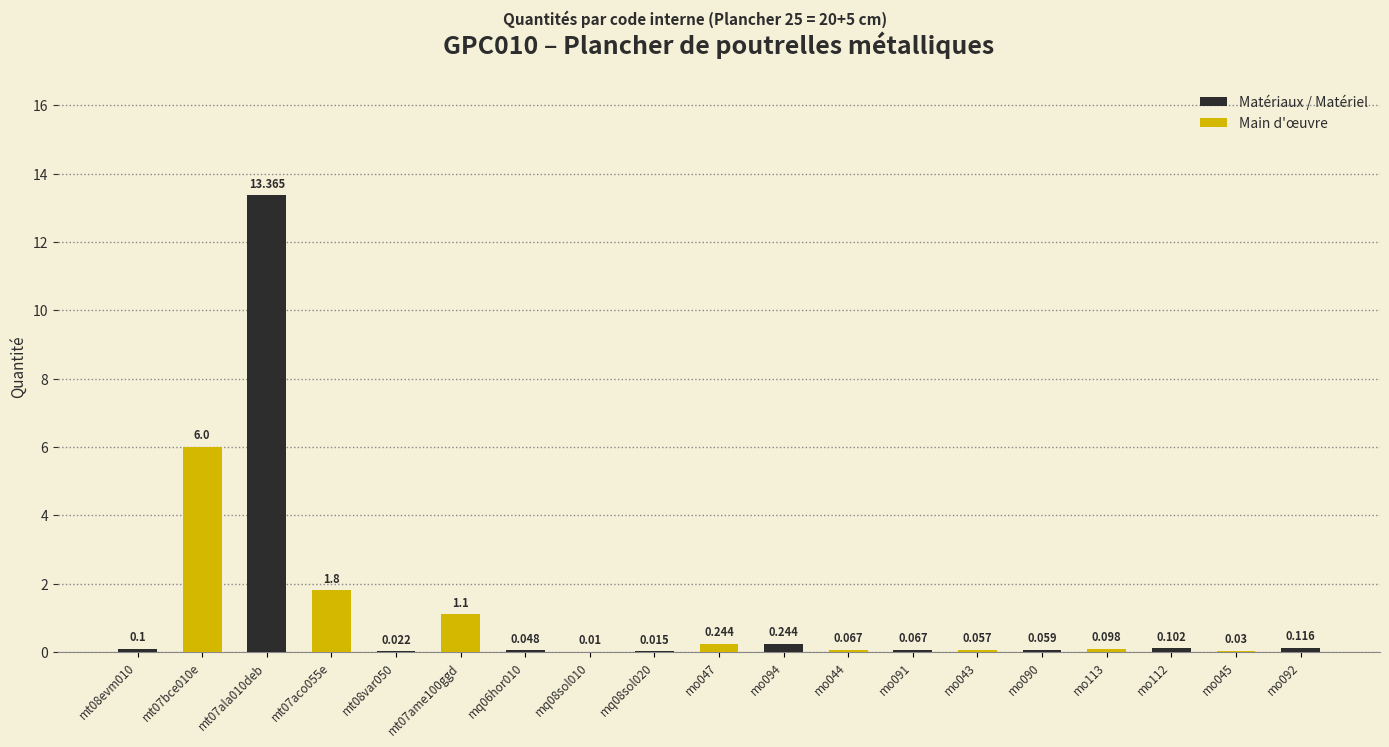

What is the label of the 5th bar from the left?

mt08var050